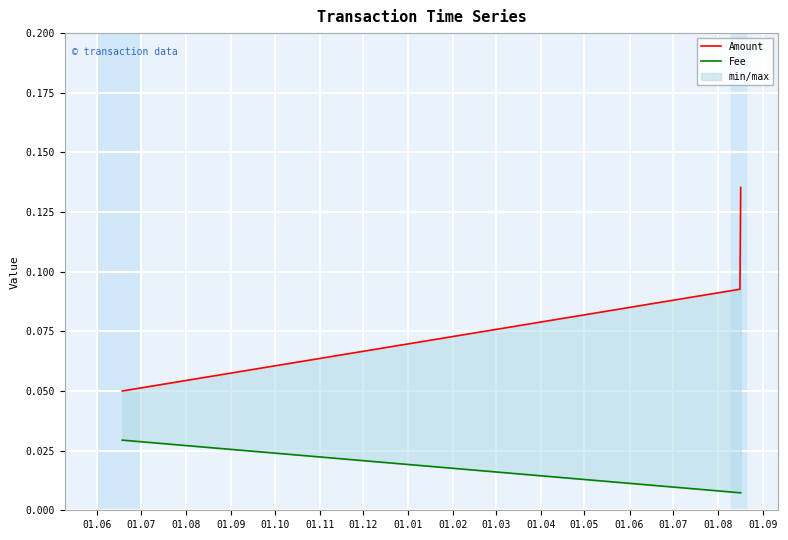

The value of Amount at 01.06 is 0.1. True or false?

True